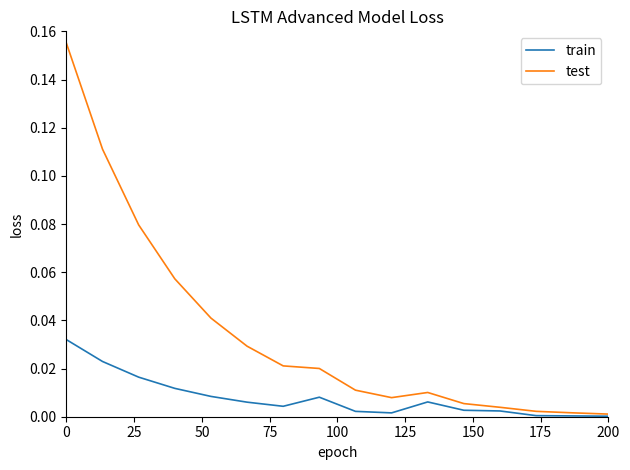

Which series has the largest total across all categories?

test